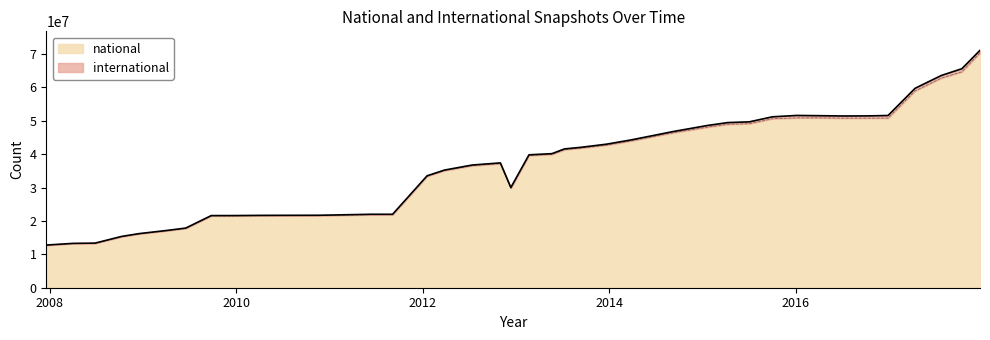

What is the change in value from 2014-09-08 to 2016-07-04?

+4363551